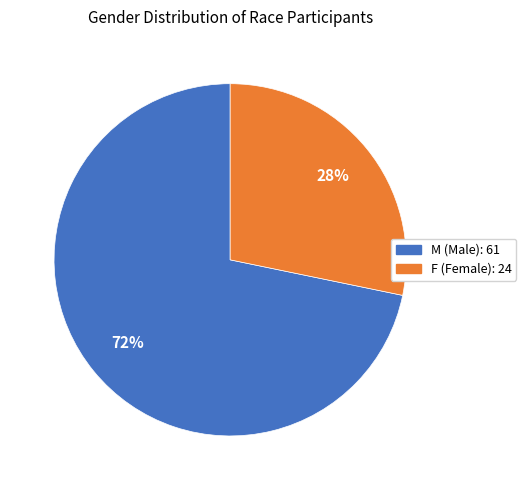

How many segments does this pie chart have?

2